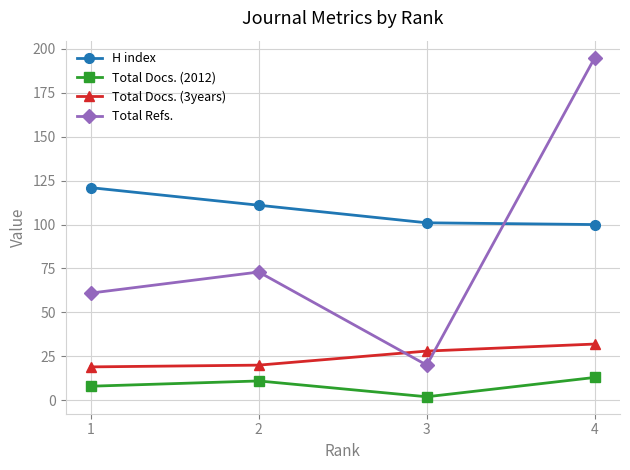

Which series has the largest range (max minus min)?

Total Refs.